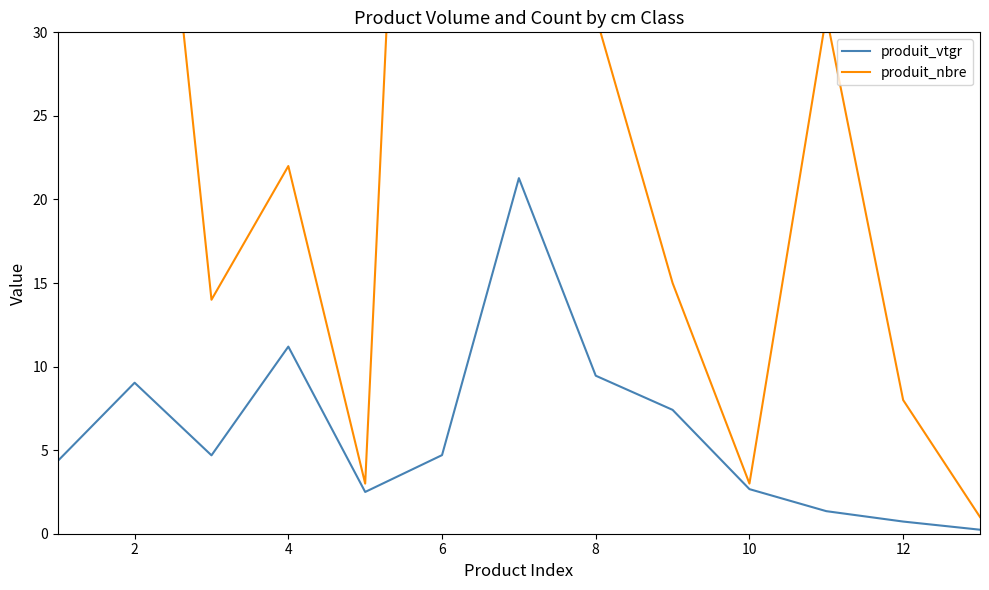

At which label is produit_nbre closest to 69?

2